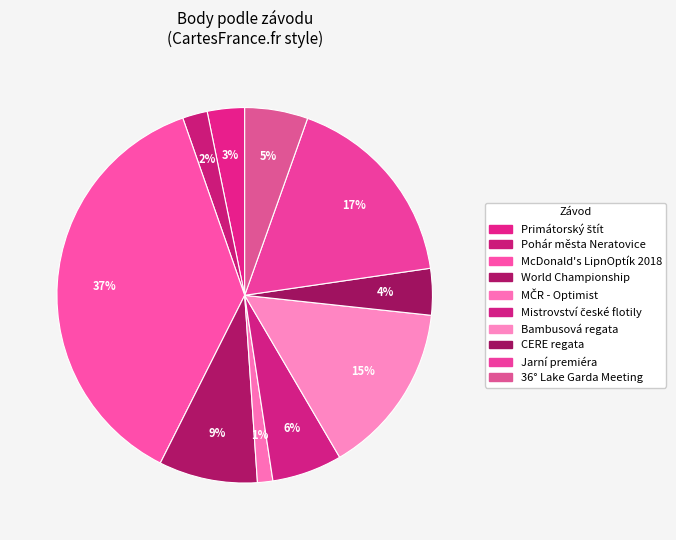

Count the number of slices in the pie.

10